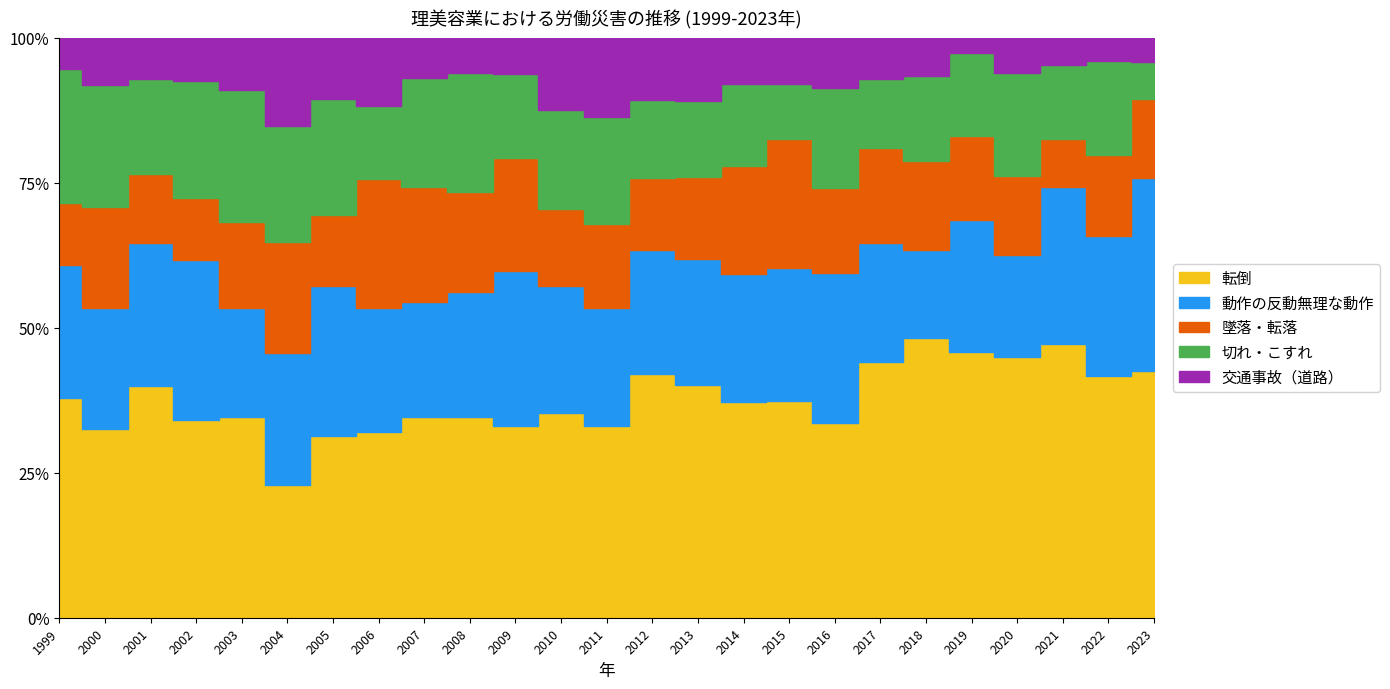

What is the total value across all series at 2016?

116